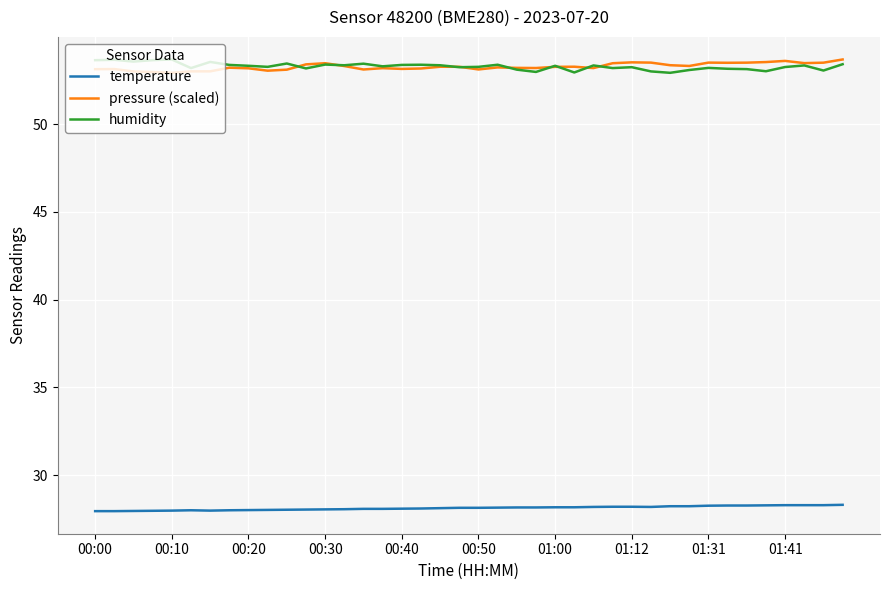

What is the greatest value displayed?

53.7